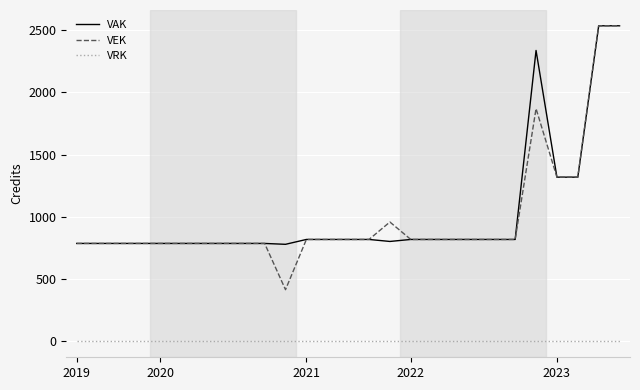

Which series has the widest spread of values?

VEK